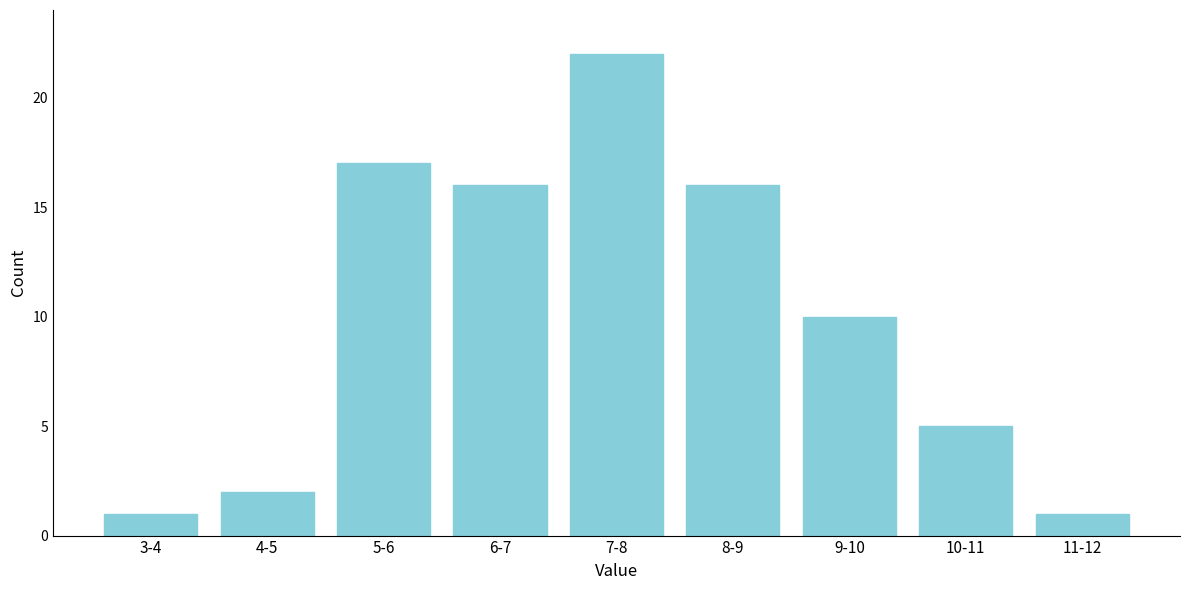

Reading right to left, transcribe all the data shown in this chart.

1	5	10	16	22	16	17	2	1